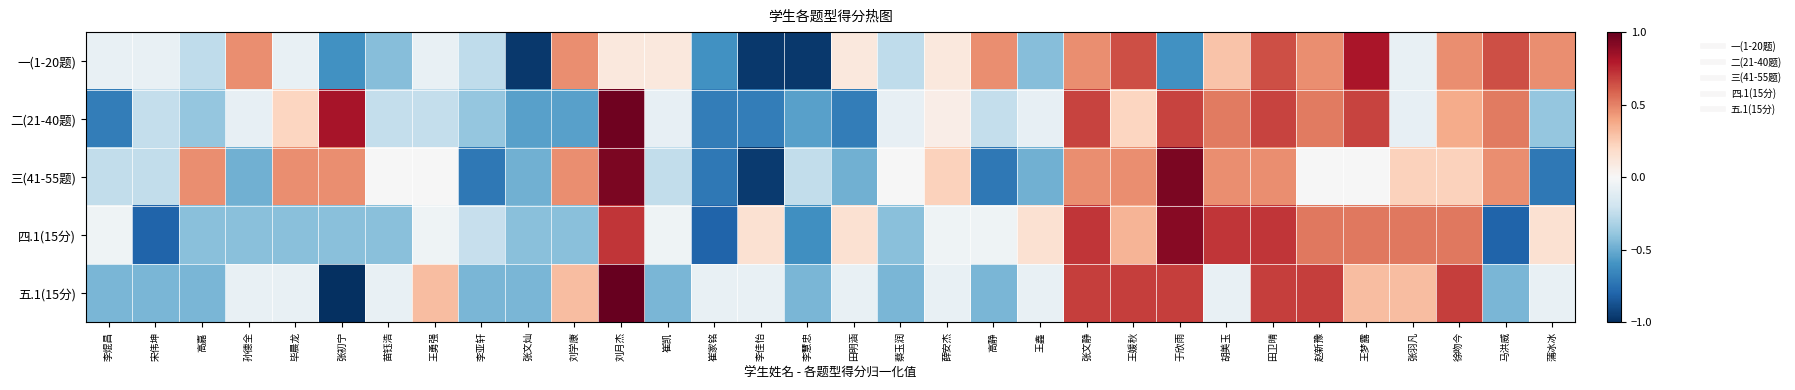

Reading right to left, transcribe all the data shown in this chart.

一(1-20题): 蒲冰冰=0.5	马洪威=0.6	徐吻今=0.5	张羽凡=-0.1	王梦露=0.8	赵新豫=0.5	田卫晴=0.6	胡美玉=0.3	于欣雨=-0.6	王媛秋=0.6	张文静=0.5	王鑫=-0.4	高静=0.5	薛安杰=0.1	蔡玉润=-0.3	田明涵=0.1	李慧忠=-1.0	李佳怡=-1.0	崔家铭=-0.6	崔凯=0.1	刘月杰=0.1	刘学康=0.5	张文灿=-1.0	李亚轩=-0.3	王勇强=-0.1	苗钰浩=-0.4	张初宁=-0.6	毕晨龙=-0.1	孙德全=0.5	高嘉=-0.3	宋伟坤=-0.1	李焜昌=-0.1
二(21-40题): 蒲冰冰=-0.4	马洪威=0.5	徐吻今=0.4	张羽凡=-0.1	王梦露=0.7	赵新豫=0.5	田卫晴=0.7	胡美玉=0.5	于欣雨=0.7	王媛秋=0.2	张文静=0.7	王鑫=-0.1	高静=-0.2	薛安杰=0.1	蔡玉润=-0.1	田明涵=-0.7	李慧忠=-0.5	李佳怡=-0.7	崔家铭=-0.7	崔凯=-0.1	刘月杰=1.0	刘学康=-0.5	张文灿=-0.5	李亚轩=-0.4	王勇强=-0.2	苗钰浩=-0.2	张初宁=0.8	毕晨龙=0.2	孙德全=-0.1	高嘉=-0.4	宋伟坤=-0.2	李焜昌=-0.7
三(41-55题): 蒲冰冰=-0.7	马洪威=0.5	徐吻今=0.2	张羽凡=0.2	王梦露=-0.0	赵新豫=-0.0	田卫晴=0.5	胡美玉=0.5	于欣雨=0.9	王媛秋=0.5	张文静=0.5	王鑫=-0.5	高静=-0.7	薛安杰=0.2	蔡玉润=-0.0	田明涵=-0.5	李慧忠=-0.2	李佳怡=-1.0	崔家铭=-0.7	崔凯=-0.2	刘月杰=0.9	刘学康=0.5	张文灿=-0.5	李亚轩=-0.7	王勇强=-0.0	苗钰浩=-0.0	张初宁=0.5	毕晨龙=0.5	孙德全=-0.5	高嘉=0.5	宋伟坤=-0.2	李焜昌=-0.2
四.1(15分): 蒲冰冰=0.1	马洪威=-0.8	徐吻今=0.5	张羽凡=0.5	王梦露=0.5	赵新豫=0.5	田卫晴=0.7	胡美玉=0.7	于欣雨=0.9	王媛秋=0.3	张文静=0.7	王鑫=0.1	高静=-0.0	薛安杰=-0.0	蔡玉润=-0.4	田明涵=0.1	李慧忠=-0.6	李佳怡=0.1	崔家铭=-0.8	崔凯=-0.0	刘月杰=0.7	刘学康=-0.4	张文灿=-0.4	李亚轩=-0.2	王勇强=-0.0	苗钰浩=-0.4	张初宁=-0.4	毕晨龙=-0.4	孙德全=-0.4	高嘉=-0.4	宋伟坤=-0.8	李焜昌=-0.0
五.1(15分): 蒲冰冰=-0.1	马洪威=-0.5	徐吻今=0.7	张羽凡=0.3	王梦露=0.3	赵新豫=0.7	田卫晴=0.7	胡美玉=-0.1	于欣雨=0.7	王媛秋=0.7	张文静=0.7	王鑫=-0.1	高静=-0.5	薛安杰=-0.1	蔡玉润=-0.5	田明涵=-0.1	李慧忠=-0.5	李佳怡=-0.1	崔家铭=-0.1	崔凯=-0.5	刘月杰=1.0	刘学康=0.3	张文灿=-0.5	李亚轩=-0.5	王勇强=0.3	苗钰浩=-0.1	张初宁=-1.0	毕晨龙=-0.1	孙德全=-0.1	高嘉=-0.5	宋伟坤=-0.5	李焜昌=-0.5